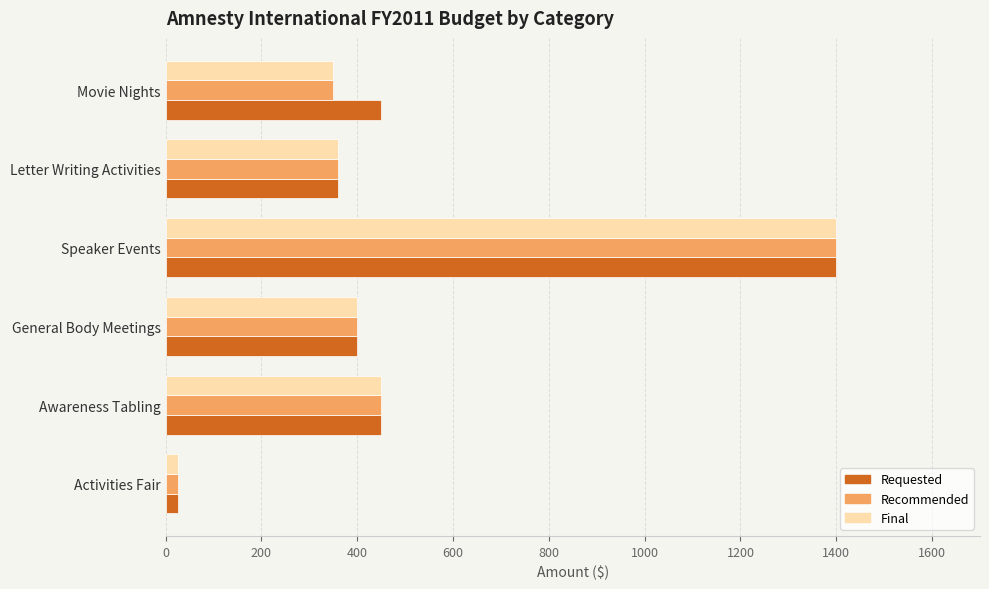

At how many categories does at least one series exceed 1209?

1